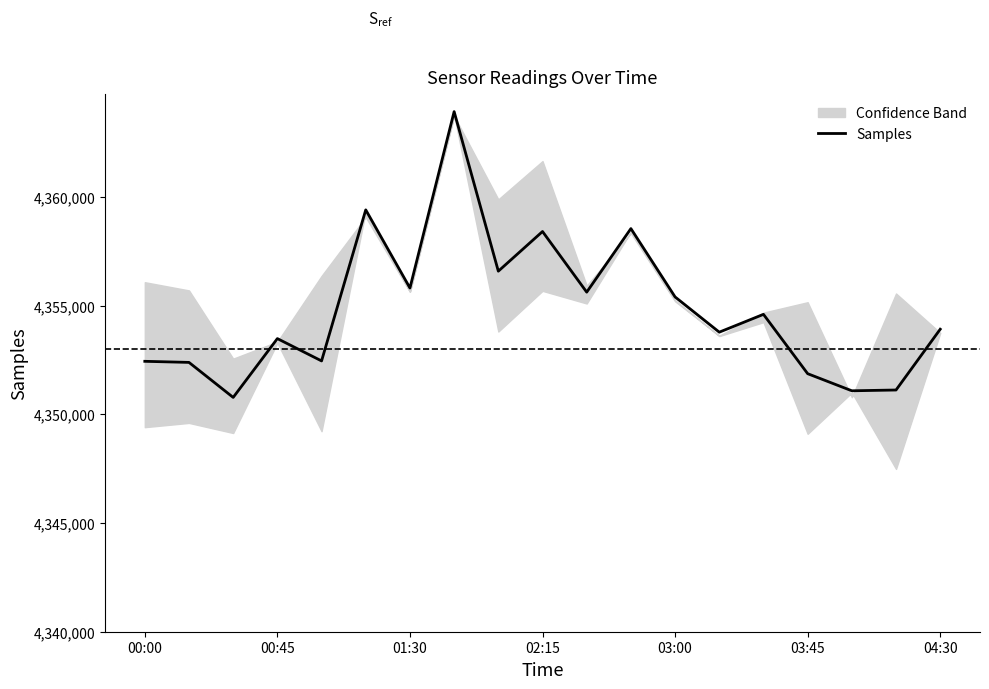

The value of Samples at 03:45 is 4351872. True or false?

True